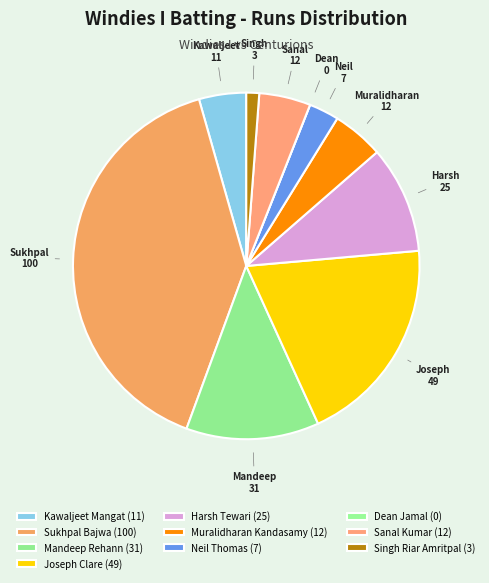

What percentage is the Sanal Kumar slice, to the nearest percent?

5%